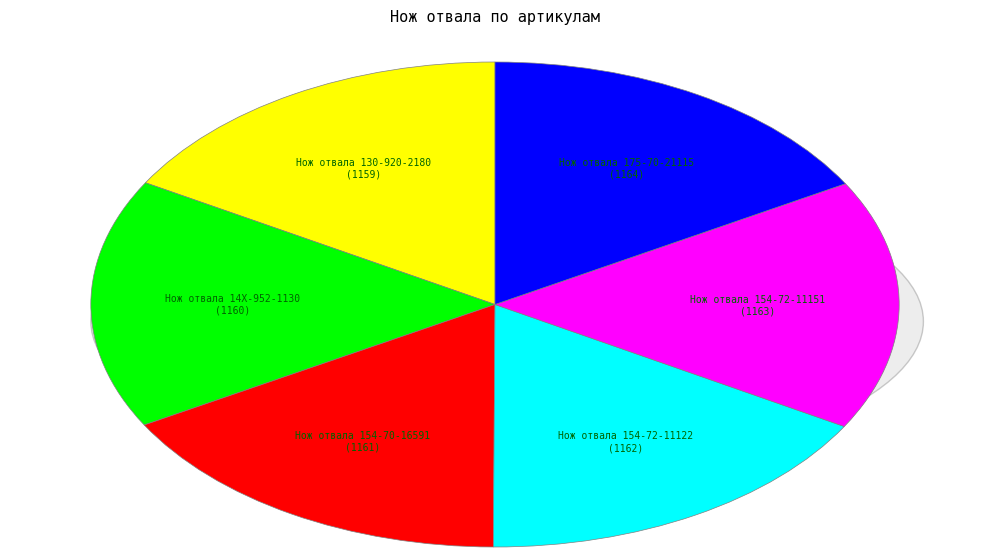

What is the smallest slice in the pie chart?

Нож отвала 130-920-2180